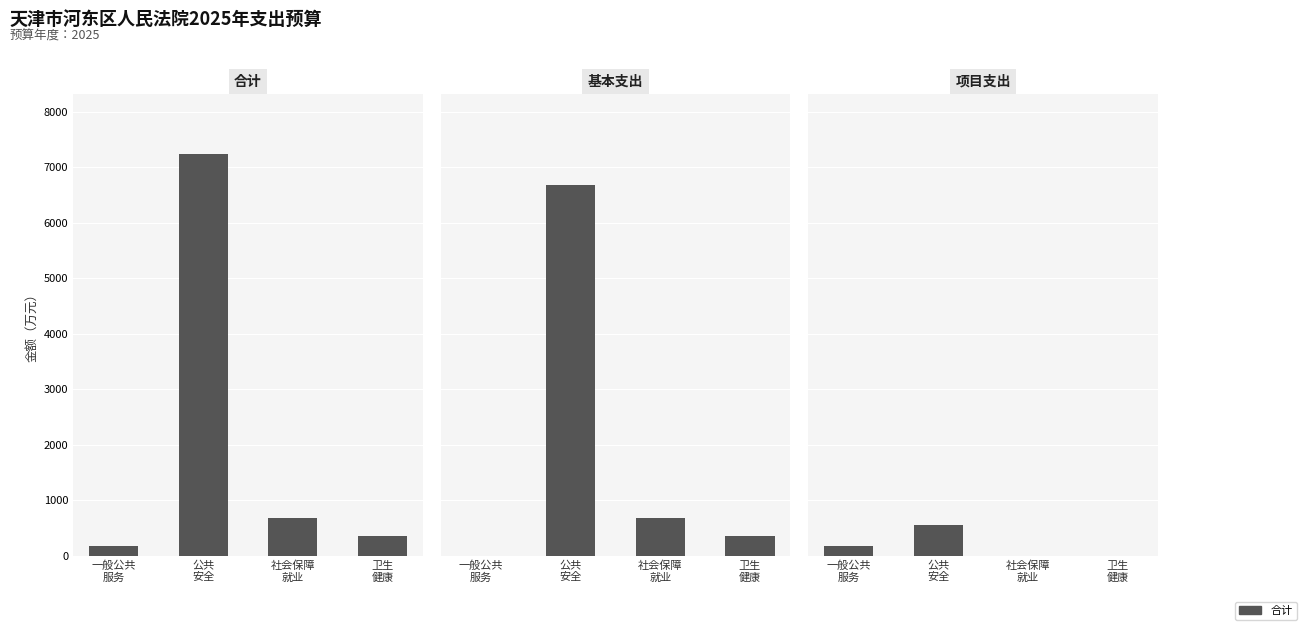

Does the chart contain stacked bars?

No